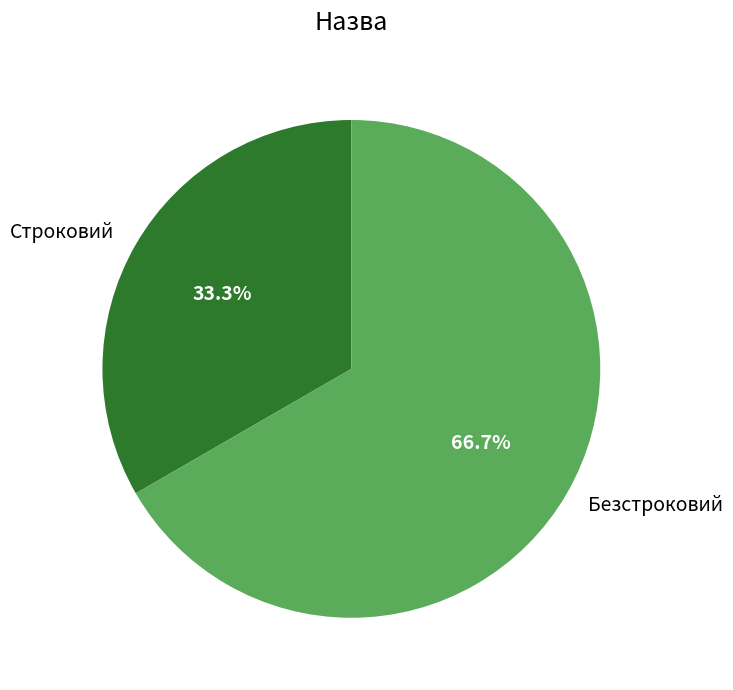

Does Безстроковий account for over 50% of the chart?

Yes